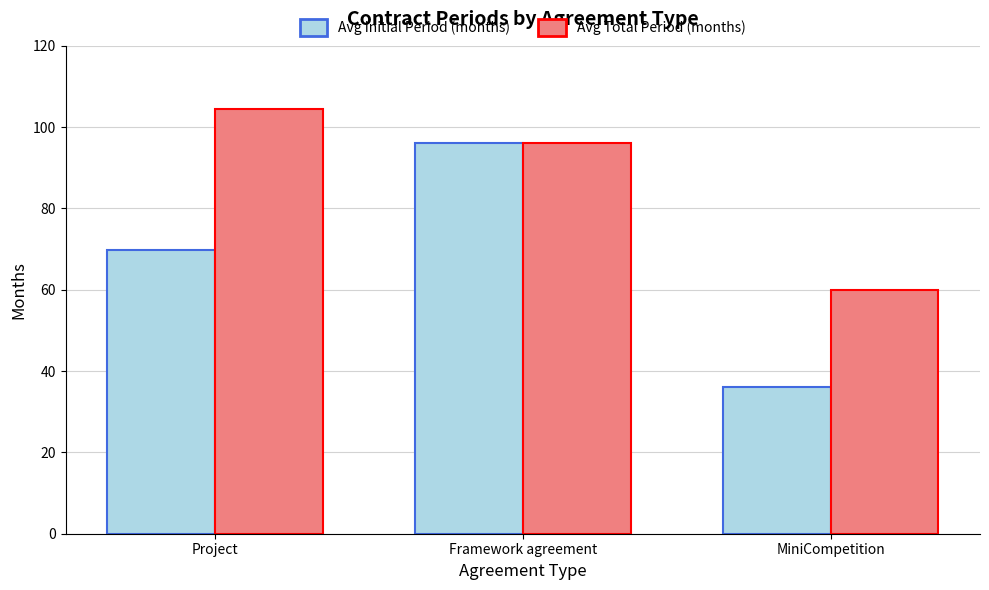

What is the greatest value displayed?

104.5